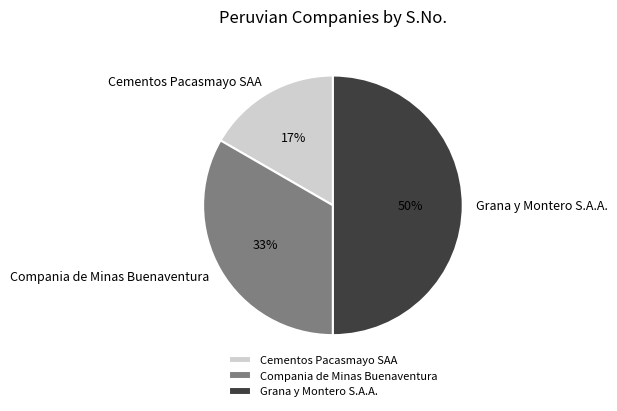

To the nearest percent, what is the difference between the Cementos Pacasmayo SAA and Grana y Montero S.A.A. slice percentages?

33%